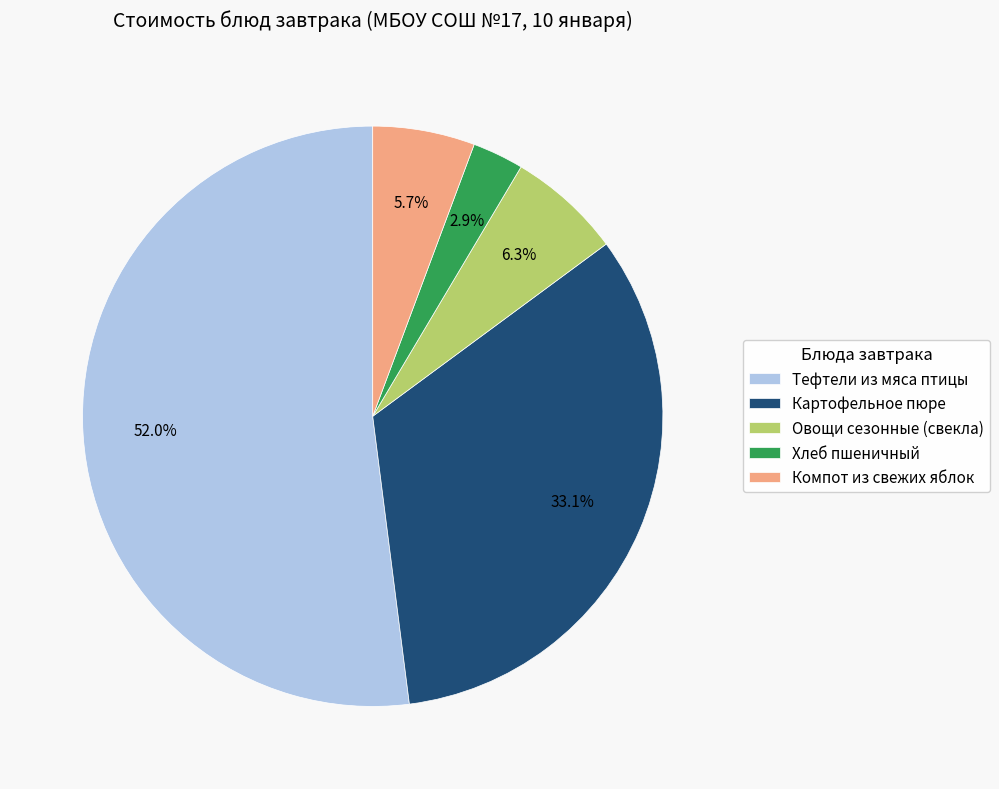

Which slice is the smallest?

Хлеб пшеничный